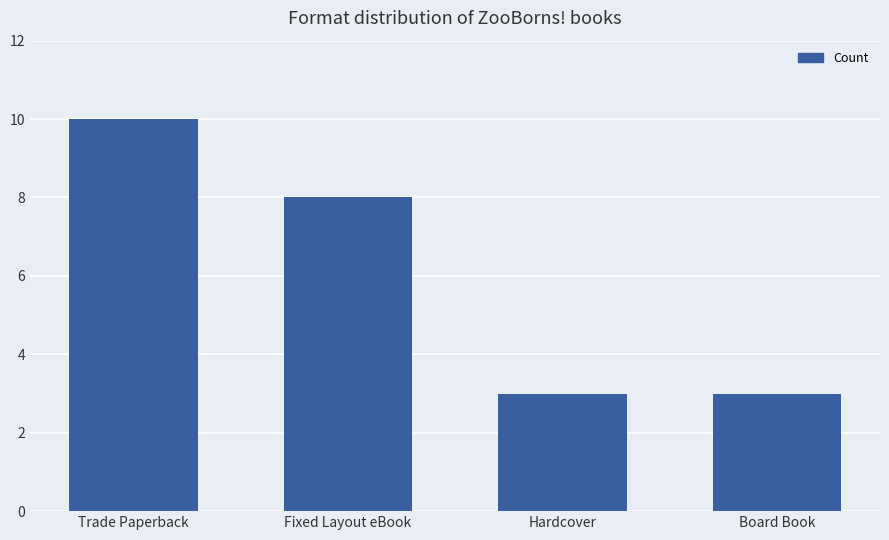

Does the chart contain any negative values?

No